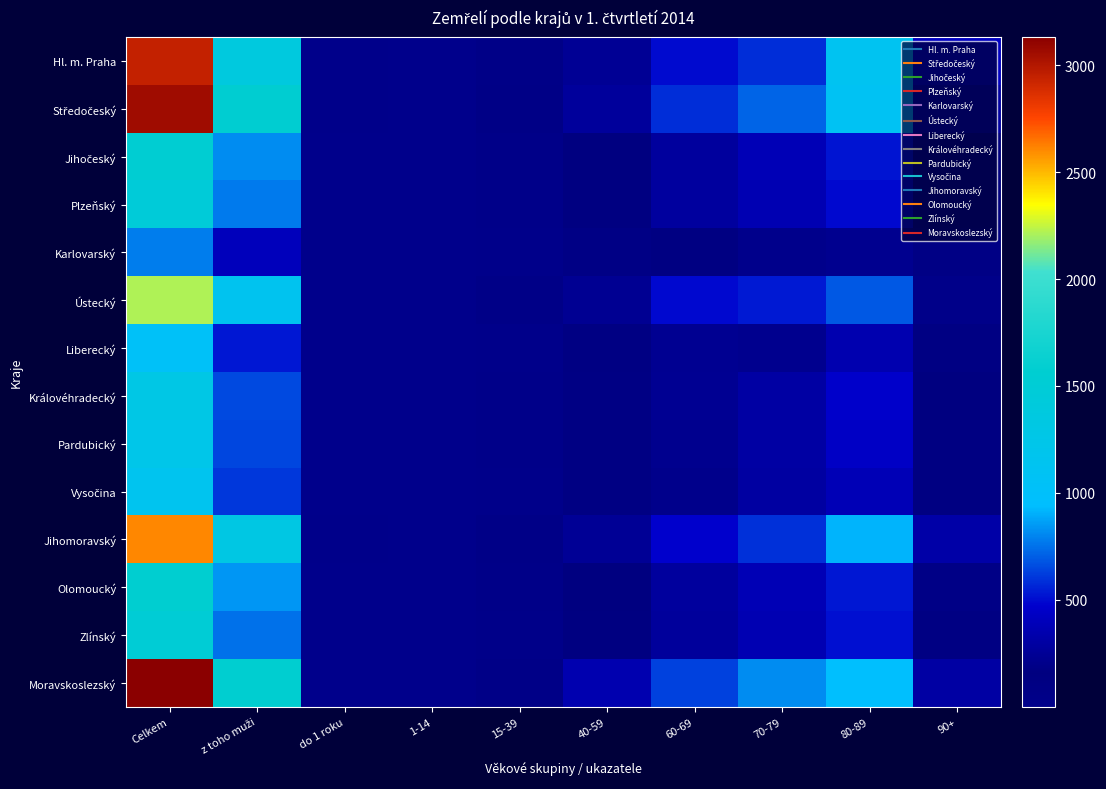

At how many categories does at least one series exceed 1875?

1